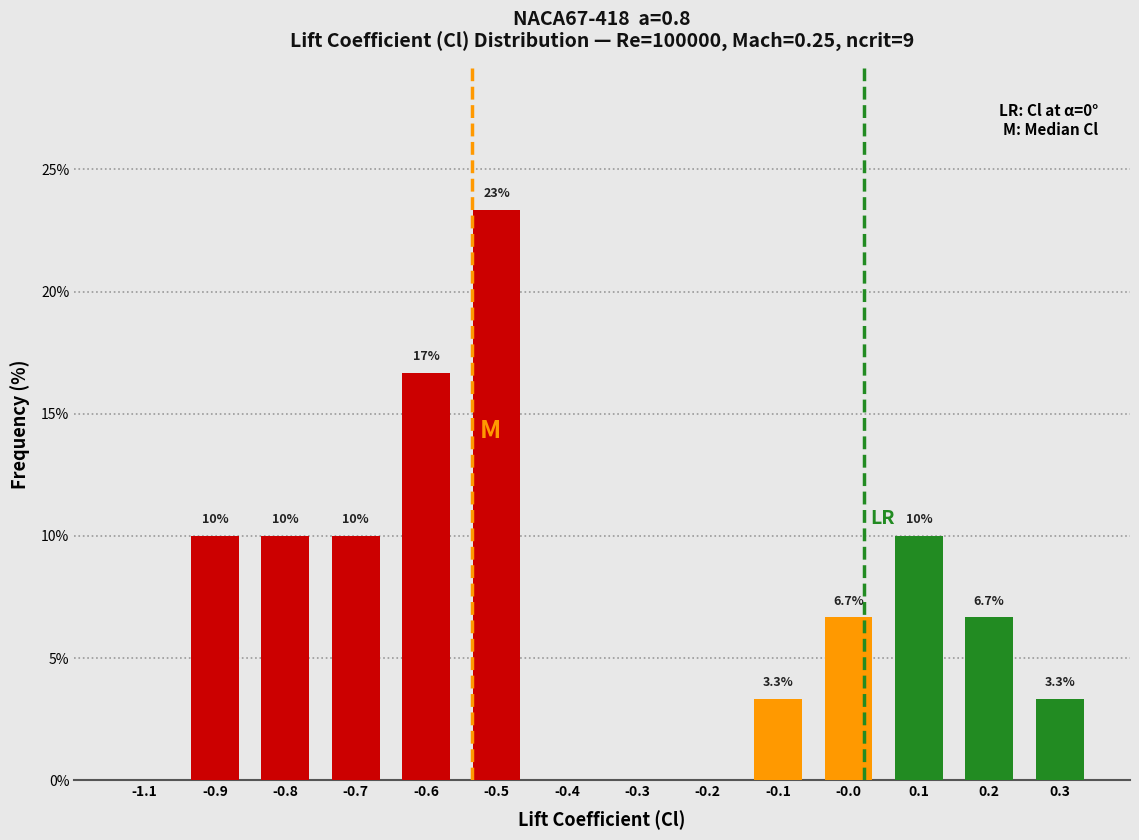

Reading left to right, what are all the values shown in this chart?

-1.1=0.0	-0.9=10.0	-0.8=10.0	-0.7=10.0	-0.6=16.7	-0.5=23.3	-0.4=0.0	-0.3=0.0	-0.2=0.0	-0.1=3.3	-0.0=6.7	0.1=10.0	0.2=6.7	0.3=3.3